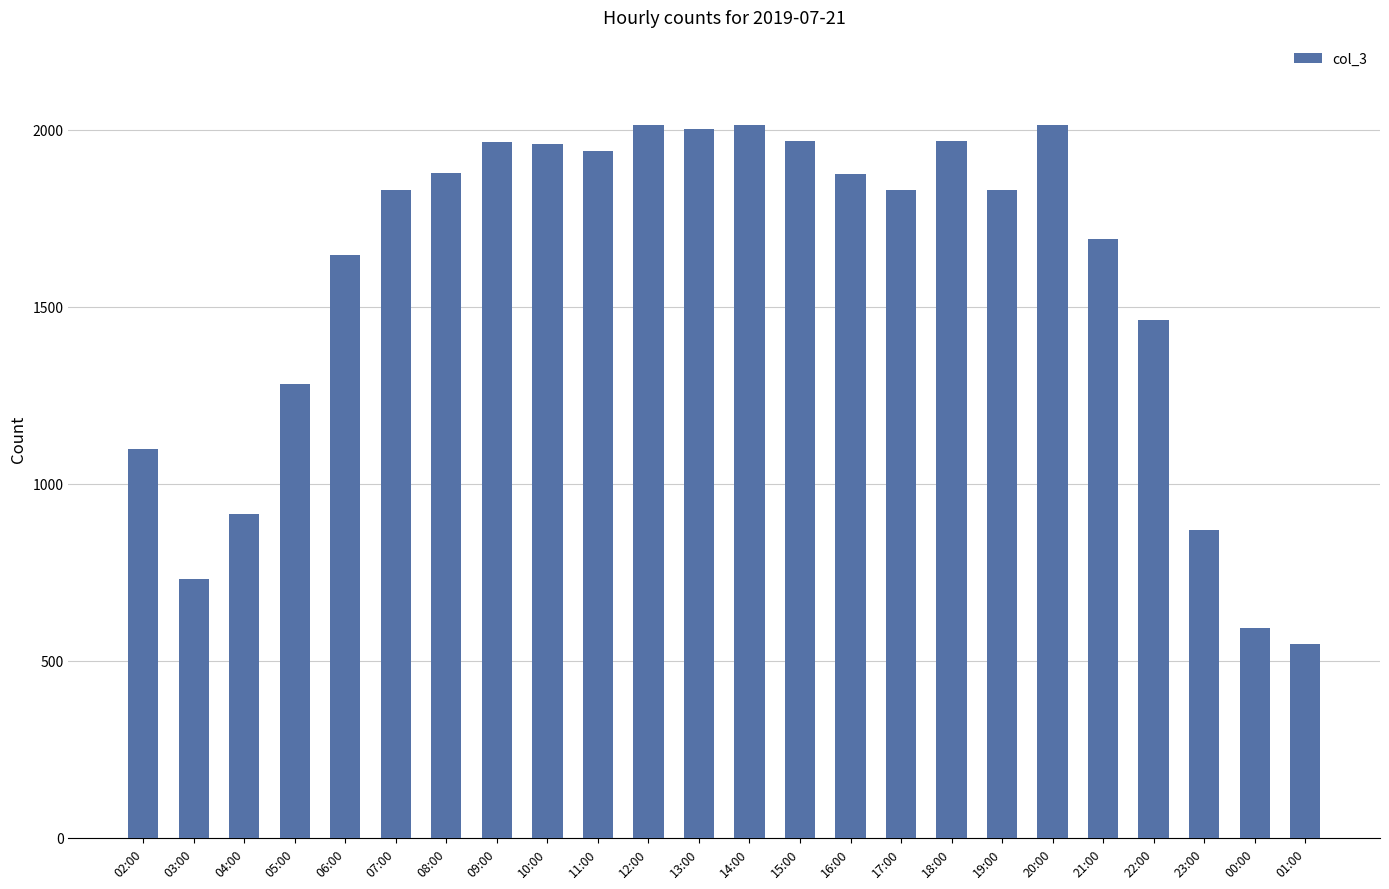

Which label corresponds to the smallest value in the chart?

01:00